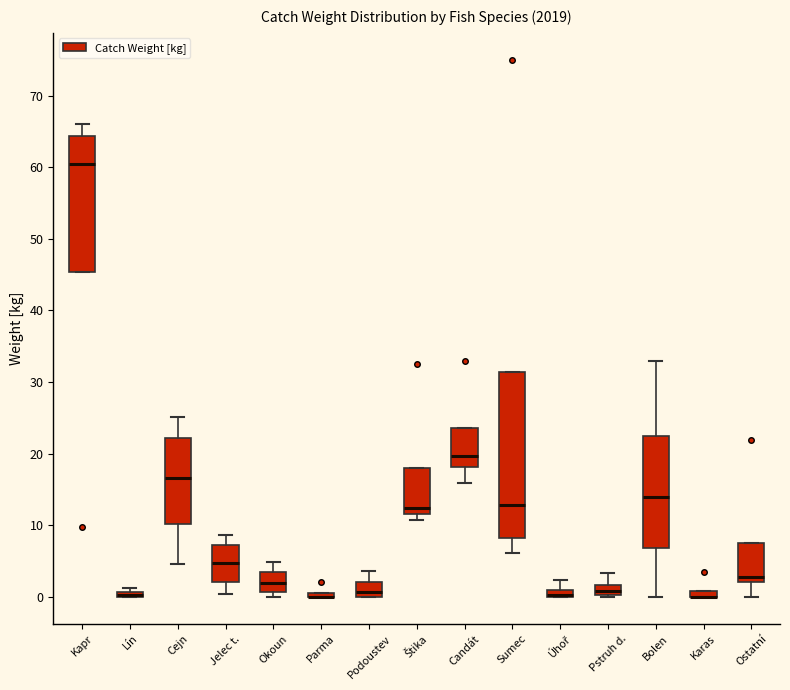

Where is the lower edge of the box for Sumec on the y-axis? The values are not printed on the chart, so give them approximately, as read against the axis.

8